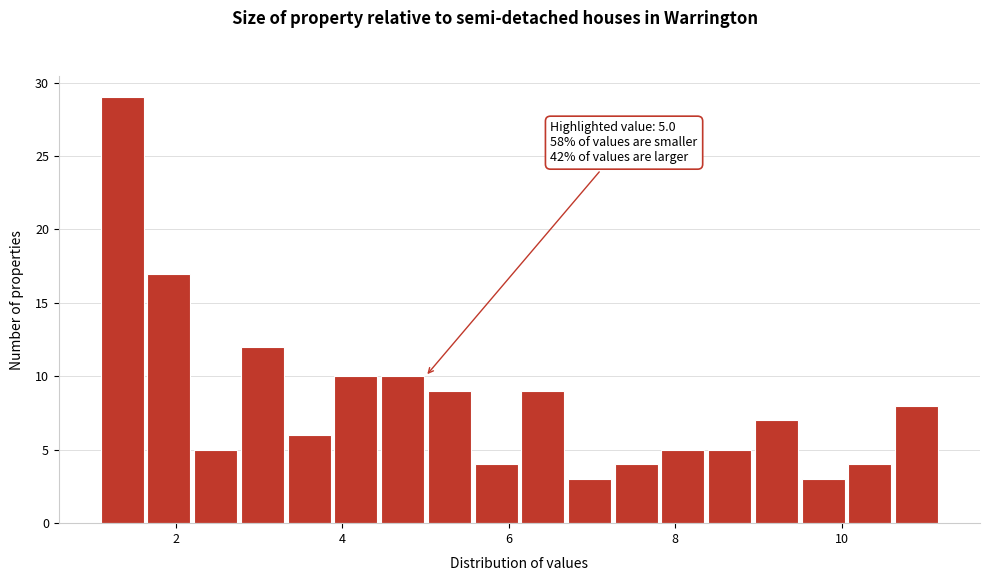

Around what value on the x-axis is the tallest bar? Give the approximate position of its centre, as read against the axis.

1.4